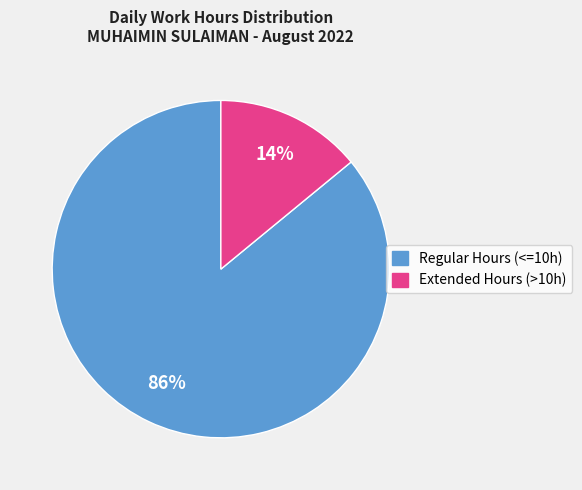

Does any single category account for the majority?

Yes